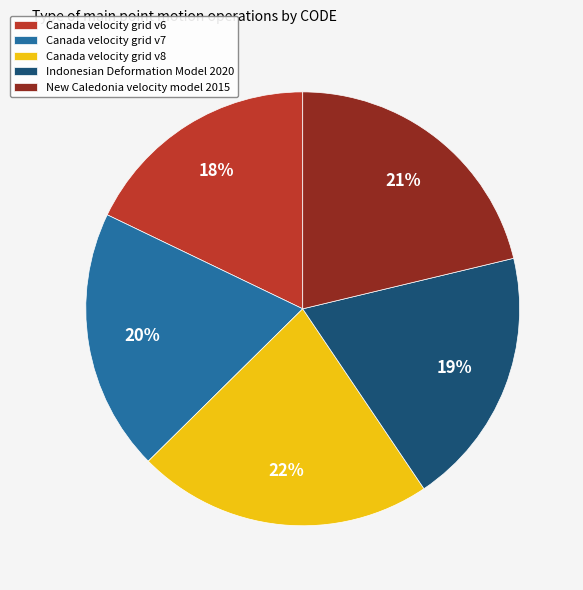

To the nearest percent, what is the average slice percentage?

20%